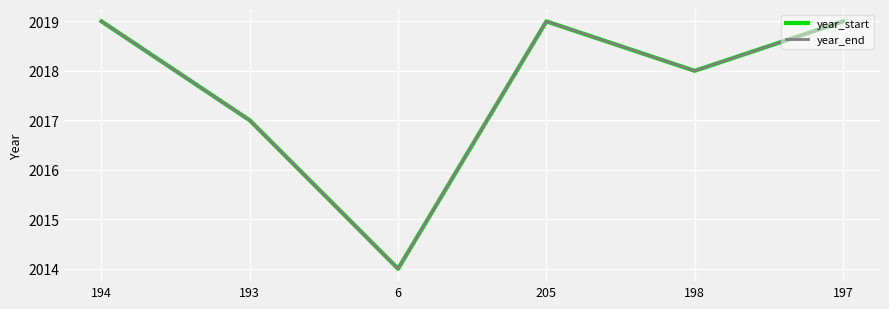

True or false: year_end and year_start intersect in this chart.

False